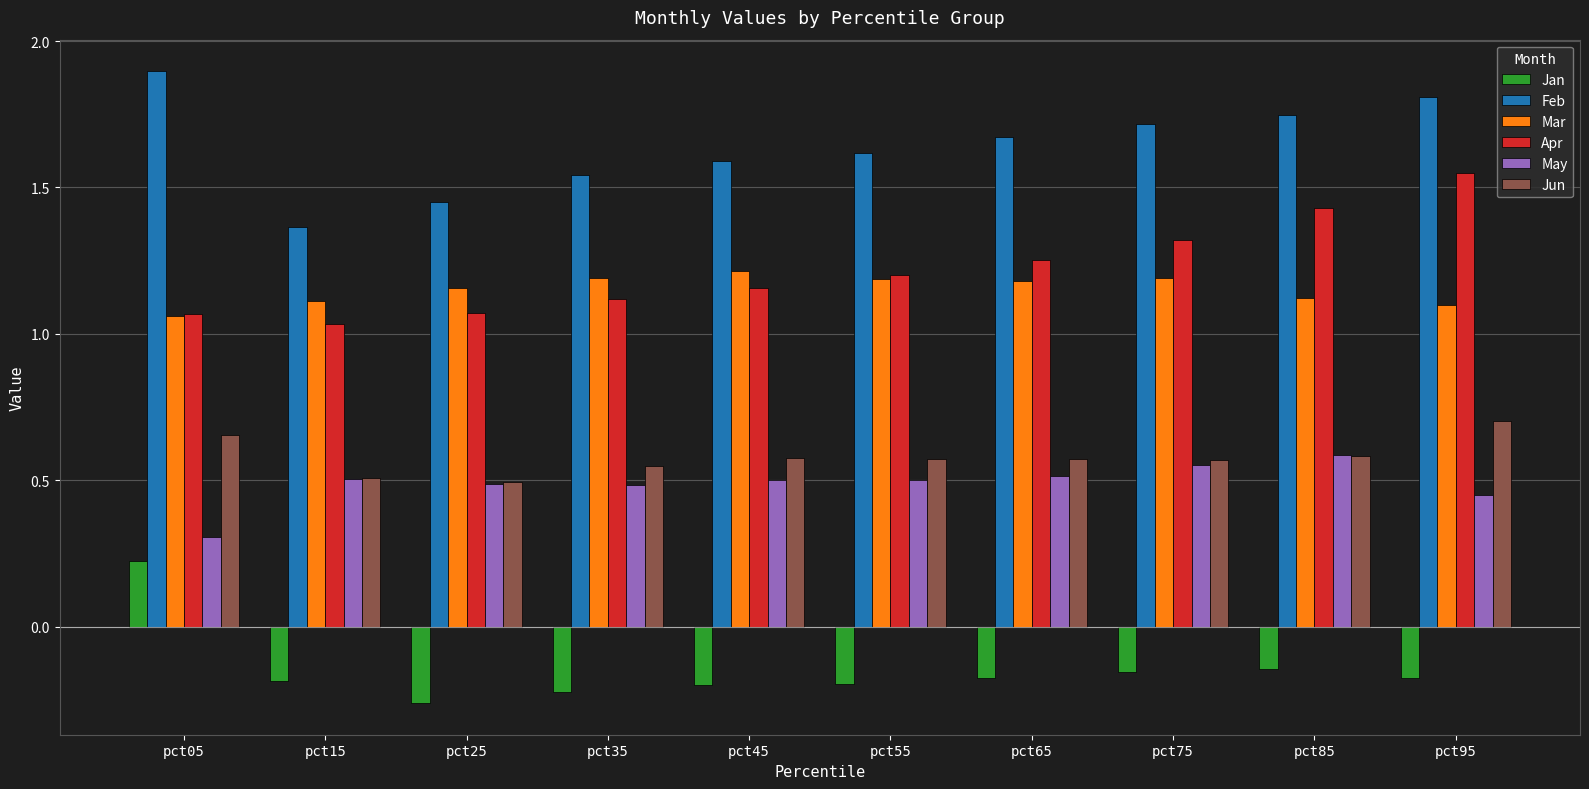

Which series has the largest total across all categories?

Feb